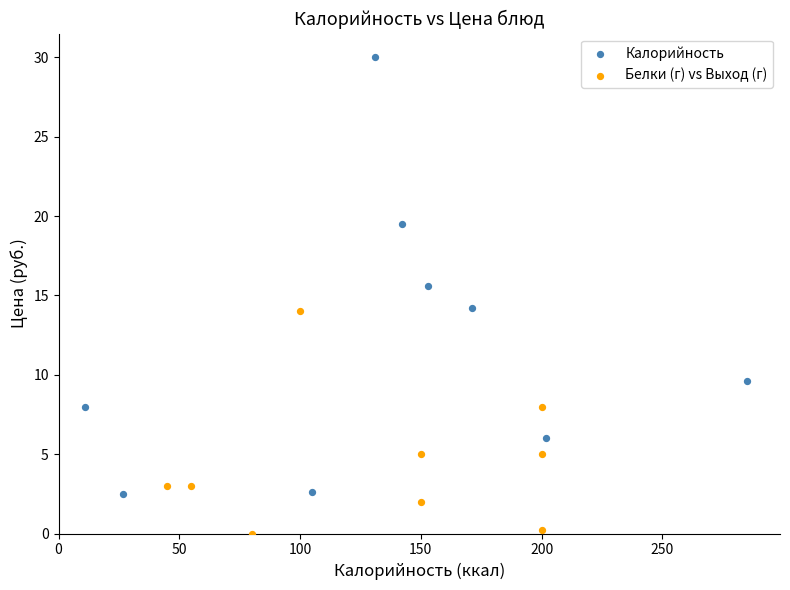

Which series contains the highest Y value?

Калорийность